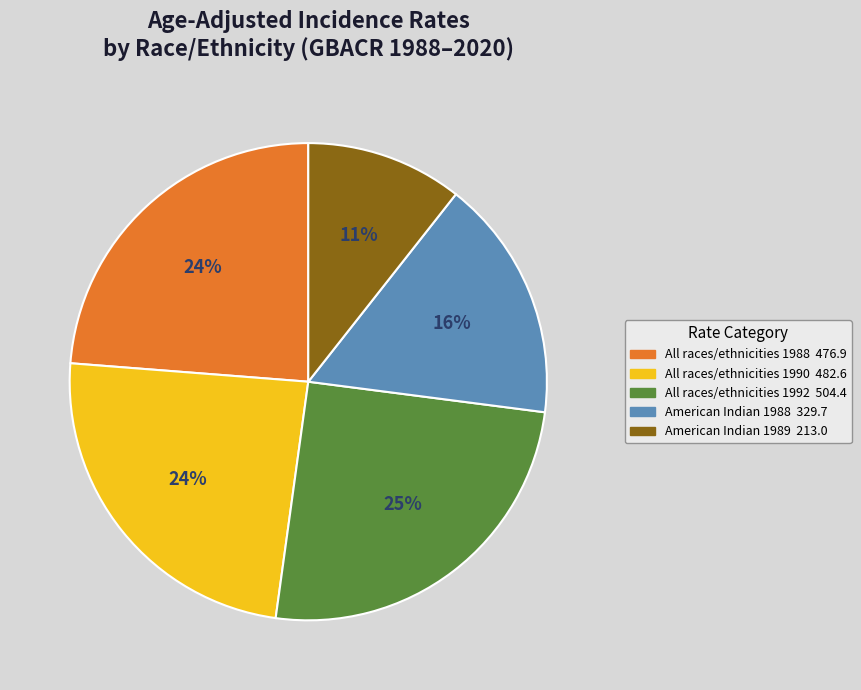

To the nearest percent, what is the average slice percentage?

20%